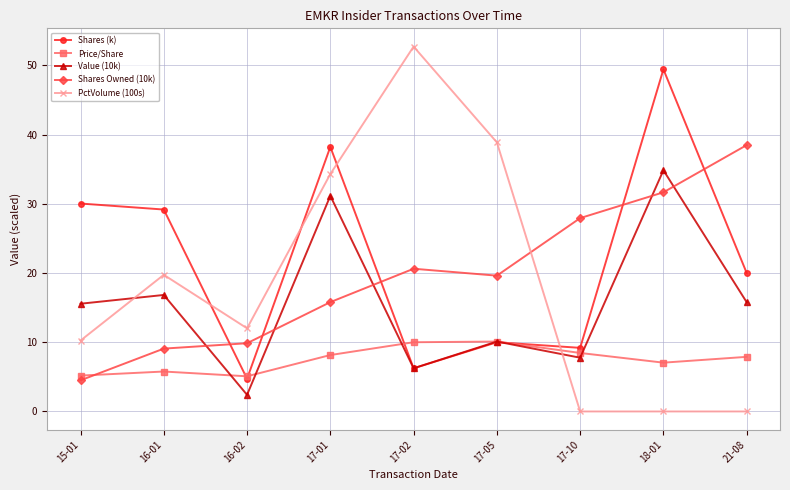

Rank the categories by Shares Owned (10k) value from lowest to highest.

15-01, 16-01, 16-02, 17-01, 17-05, 17-02, 17-10, 18-01, 21-08